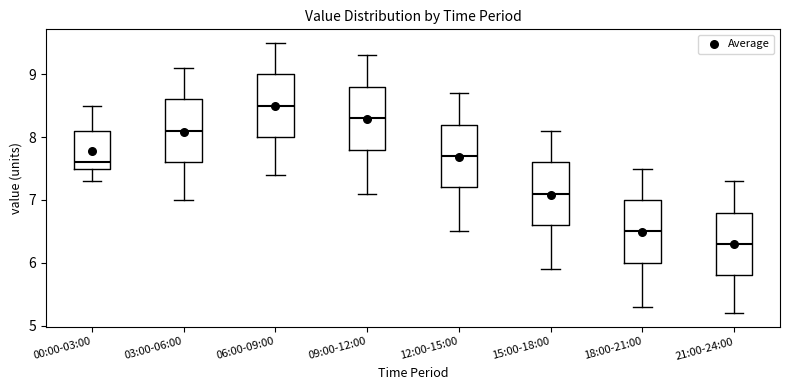

Where does the upper whisker of the box for 03:00-06:00 end on the y-axis? The values are not printed on the chart, so give them approximately, as read against the axis.

9.1